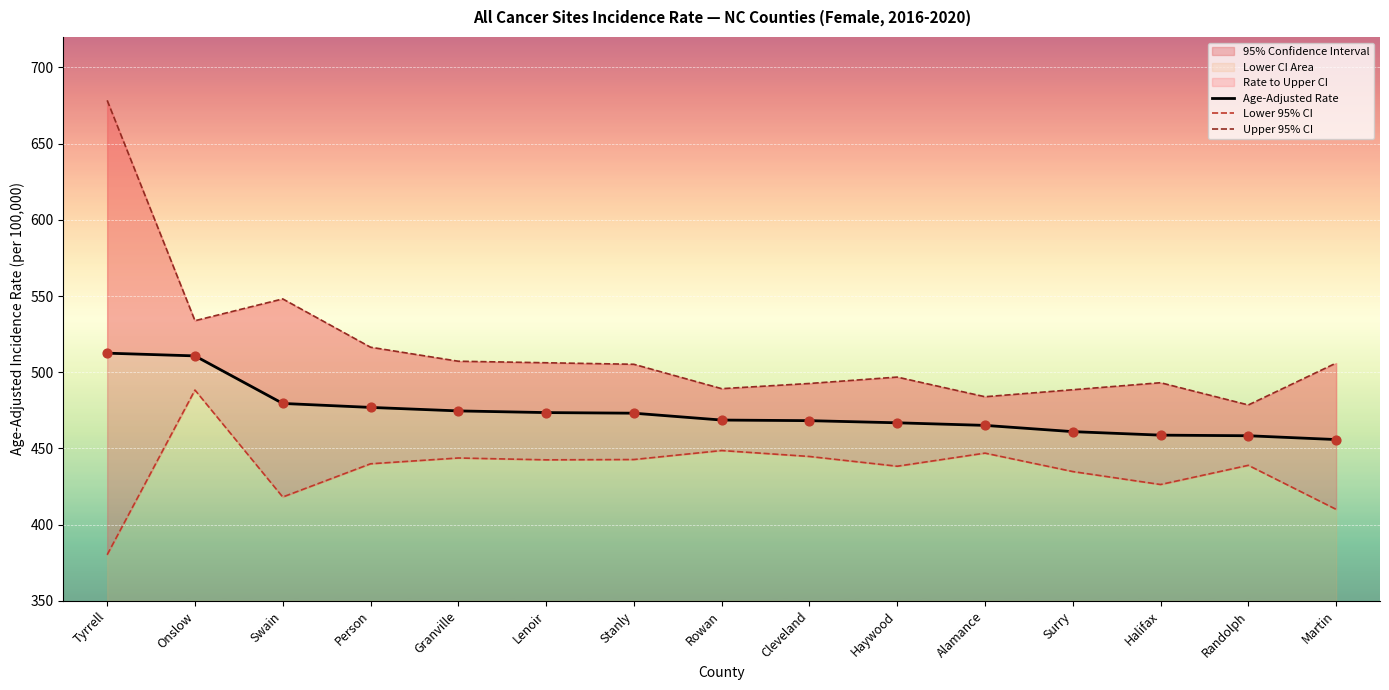

At how many categories does at least one series exceed 615?

1